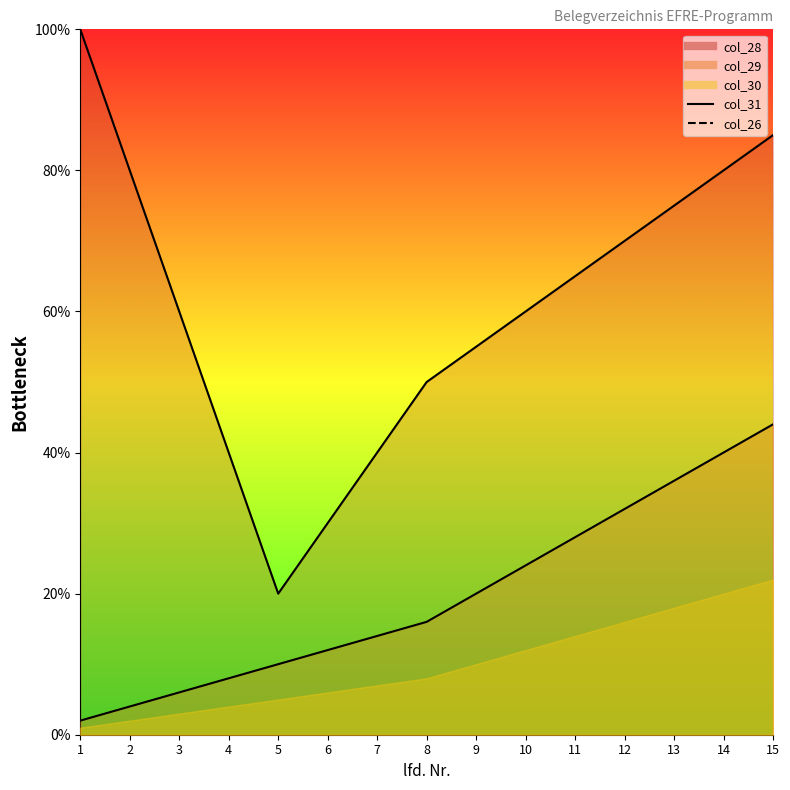

Count the number of categories in the chart.

15